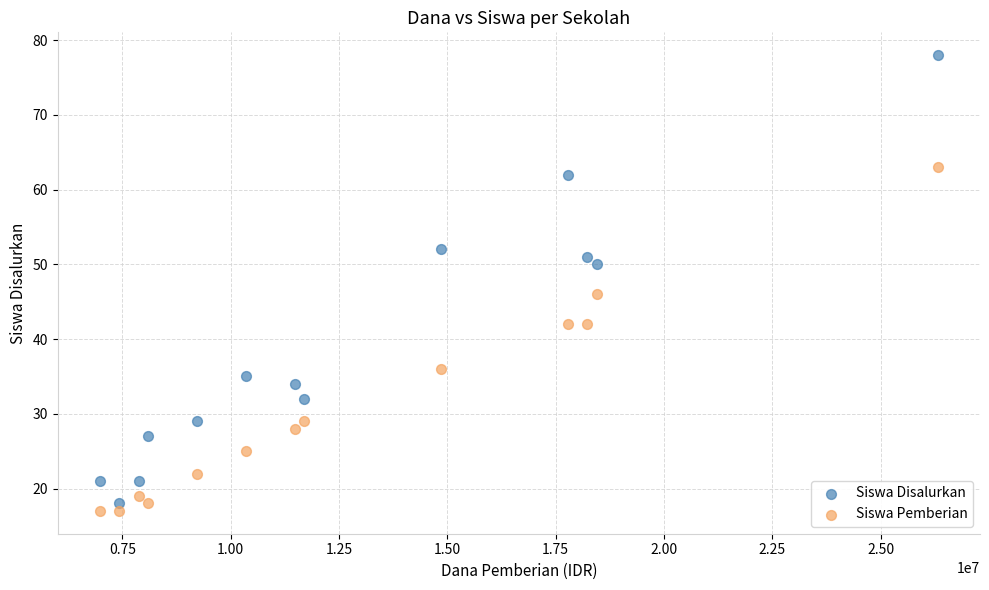

Across all data points, what is the range of X values (max minus min)?

19350000